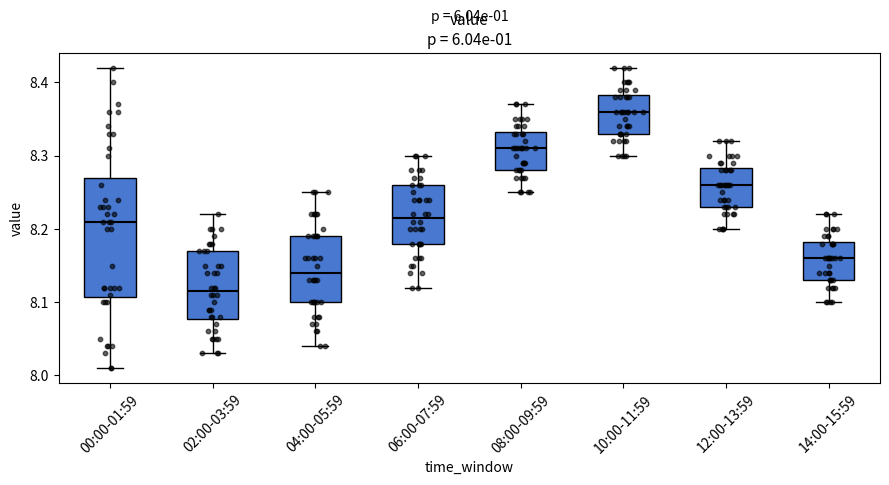

Reading left to right, read every box against the y-axis: the position of its median line, the range the box covers, and the ends of its whiskers. The values are not printed on the chart, so give them approximately, as read against the axis.

00:00-01:59: median 8.21, box 8.11 to 8.27, whiskers 8.01 to 8.42
02:00-03:59: median 8.12, box 8.08 to 8.17, whiskers 8.03 to 8.22
04:00-05:59: median 8.14, box 8.10 to 8.19, whiskers 8.04 to 8.25
06:00-07:59: median 8.22, box 8.18 to 8.26, whiskers 8.12 to 8.30
08:00-09:59: median 8.31, box 8.28 to 8.33, whiskers 8.25 to 8.37
10:00-11:59: median 8.36, box 8.33 to 8.38, whiskers 8.30 to 8.42
12:00-13:59: median 8.26, box 8.23 to 8.28, whiskers 8.20 to 8.32
14:00-15:59: median 8.16, box 8.13 to 8.18, whiskers 8.10 to 8.22